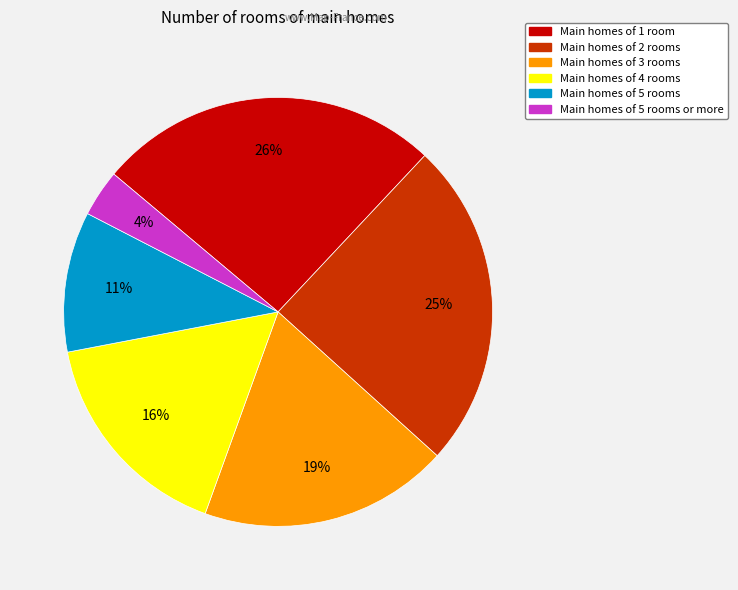

To the nearest percent, what is the difference between the largest and smallest slice percentages?

22%